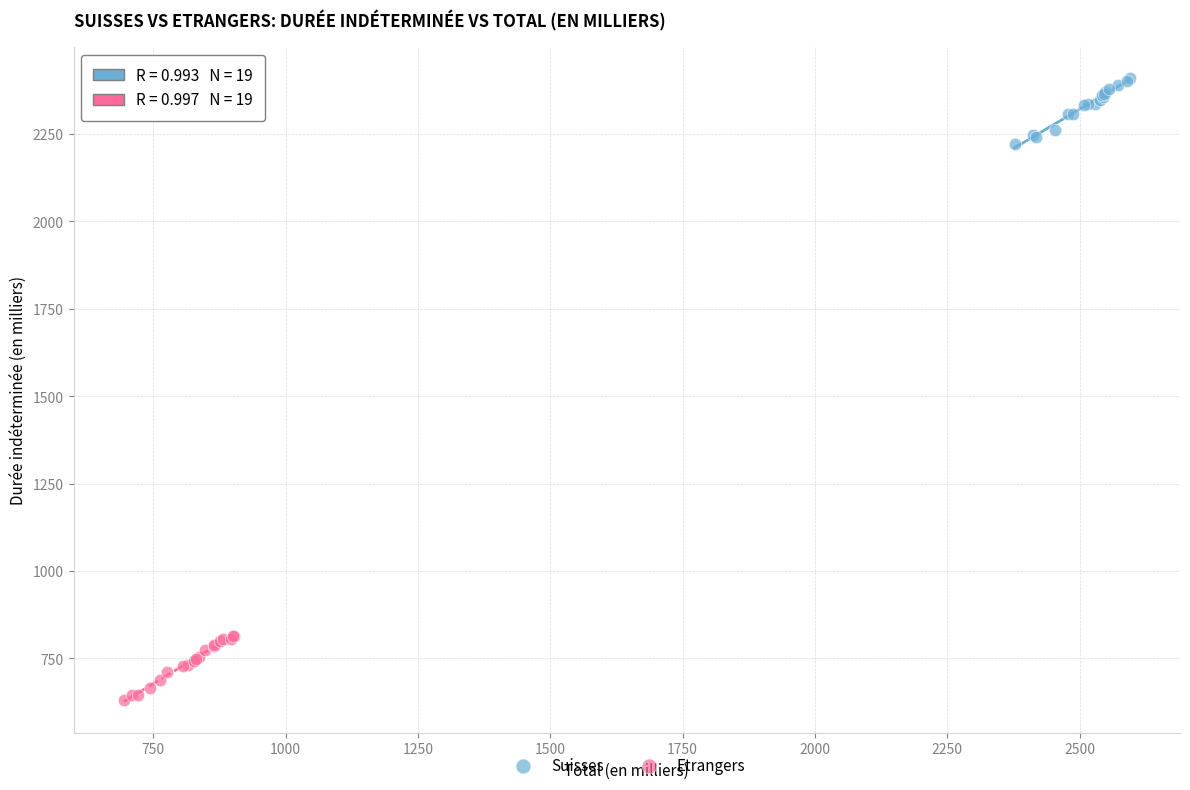

What are all the series names shown in the legend?

Suisses, Etrangers